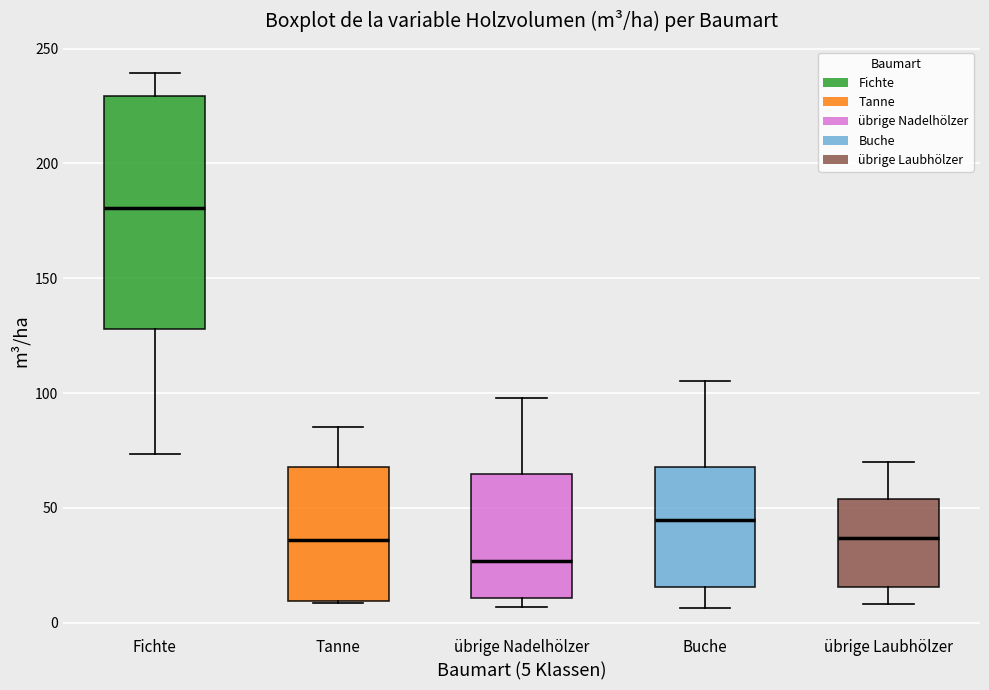

Comparing the boxes themselves (not the whiskers), which one is the tallest?

Fichte